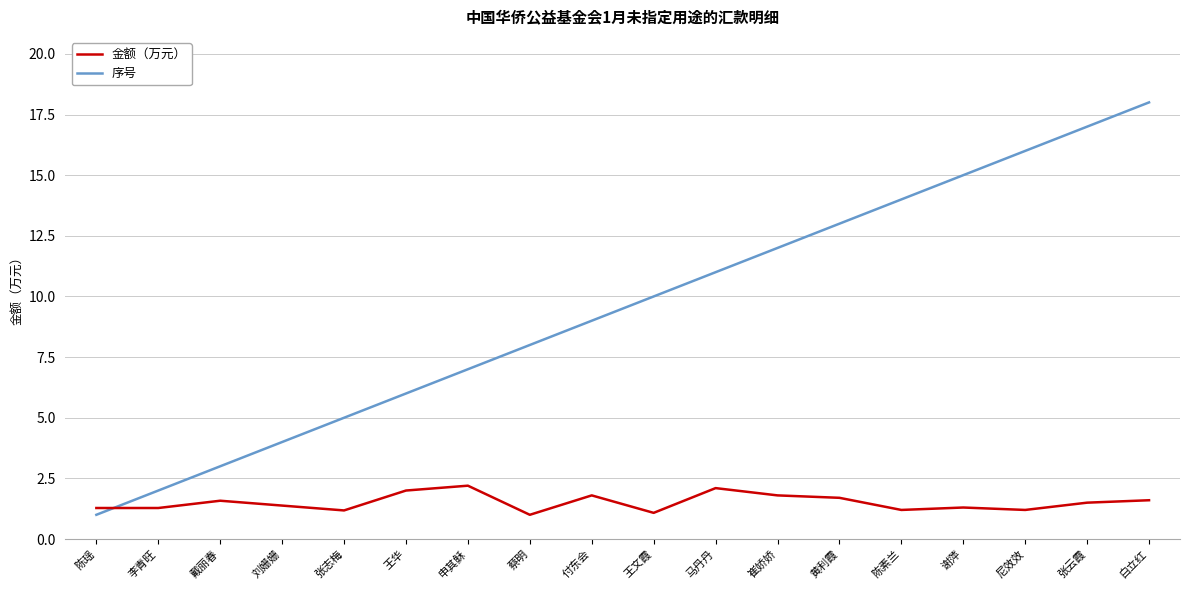

What position from the right is 张云霞?

2